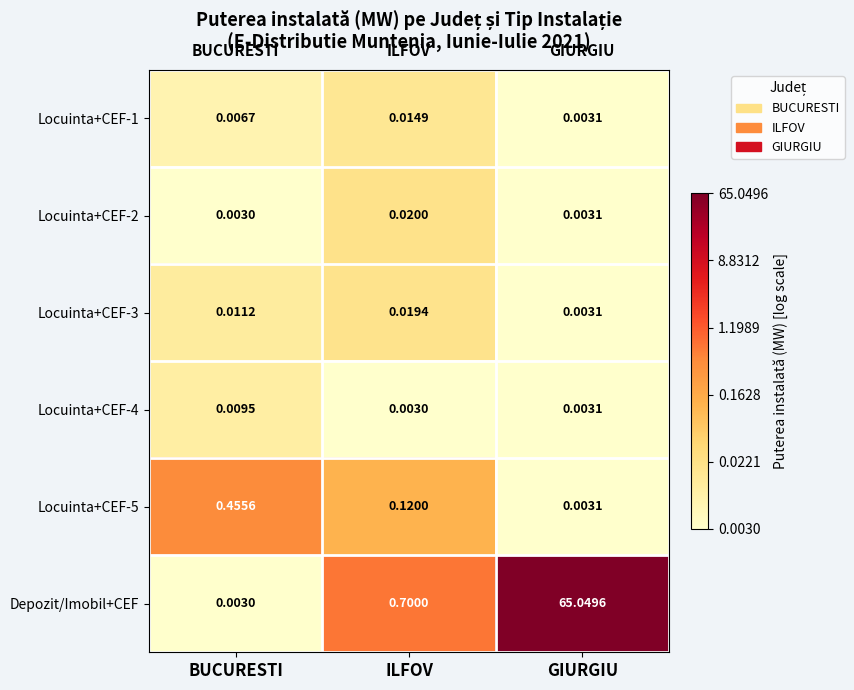

Which series has the widest spread of values?

Depozit/Imobil+CEF